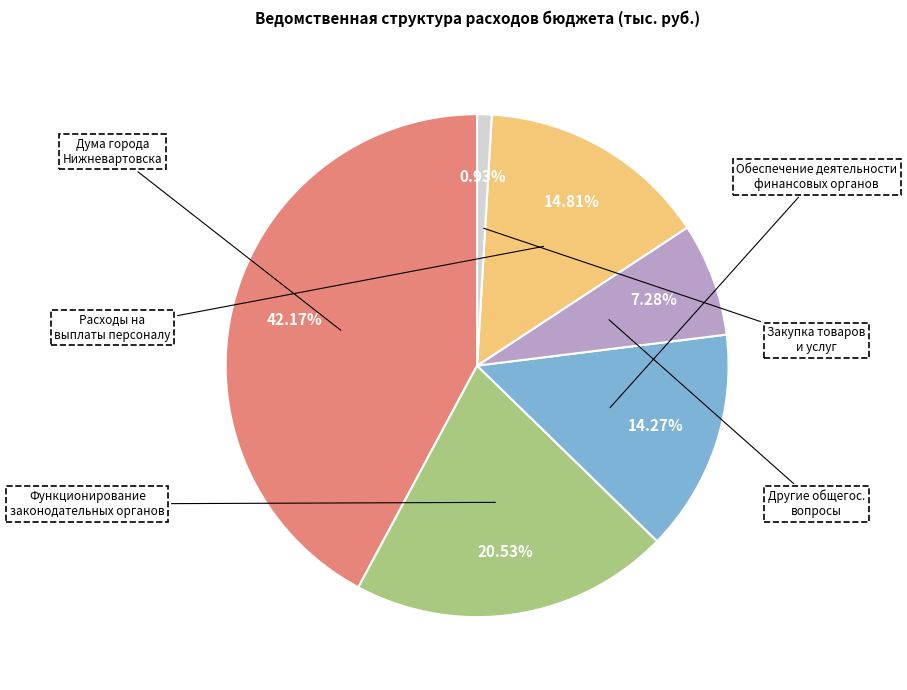

How many segments does this pie chart have?

6